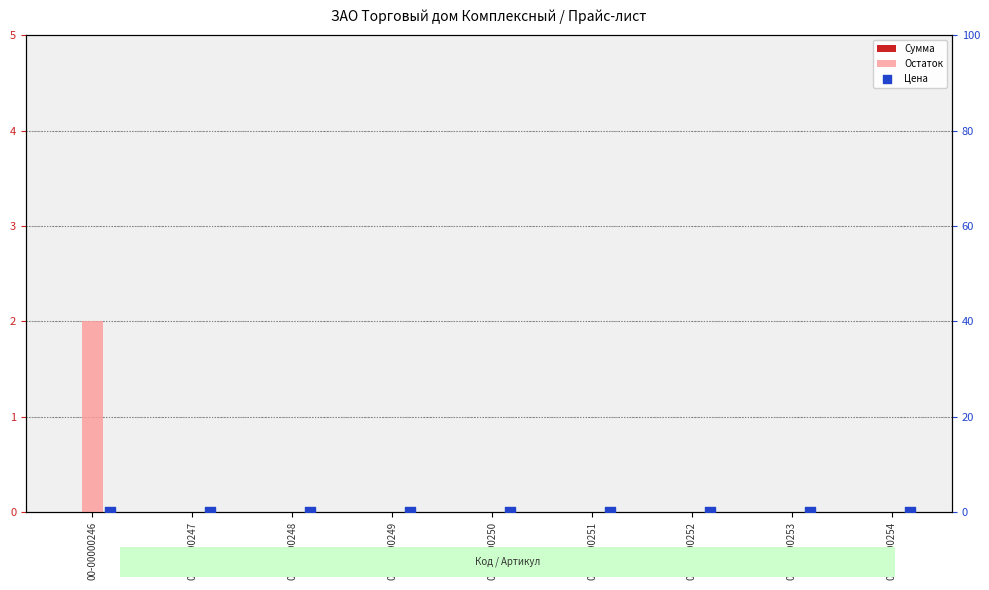

At which category is the sum across all series the highest?

00-00000246